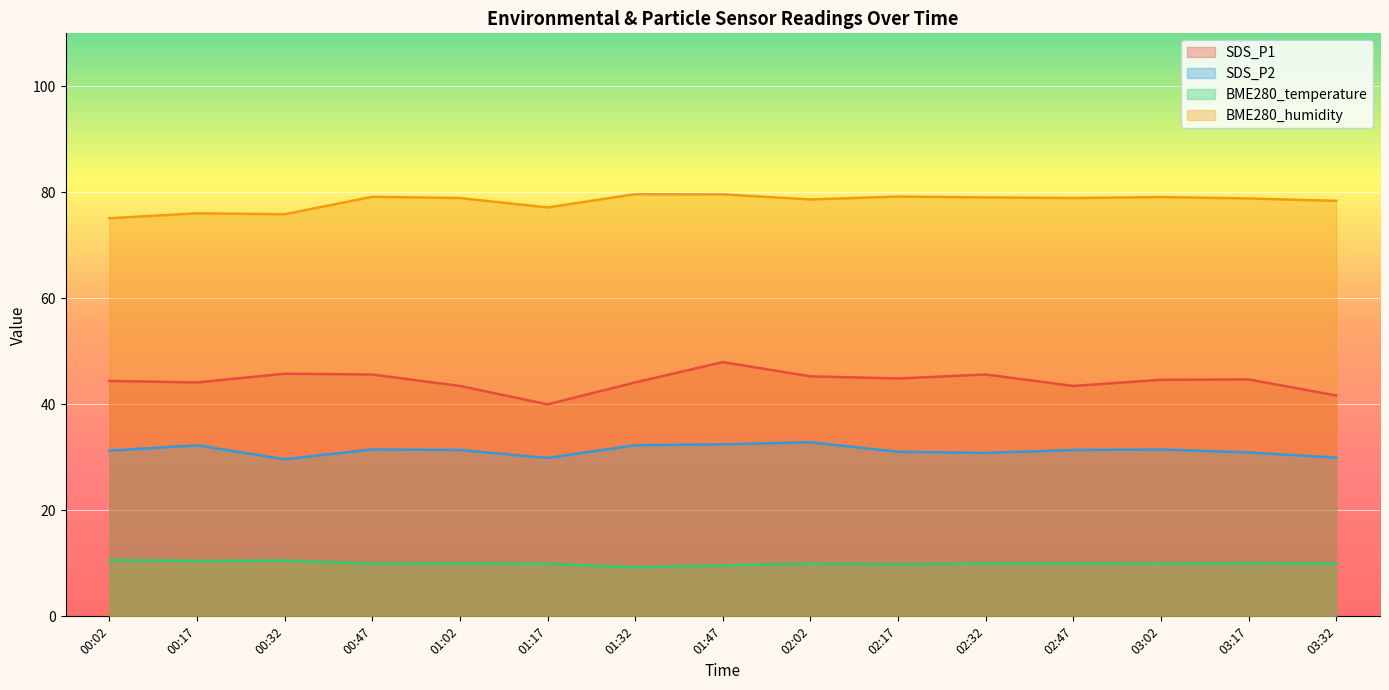

True or false: BME280_humidity and BME280_temperature intersect in this chart.

False